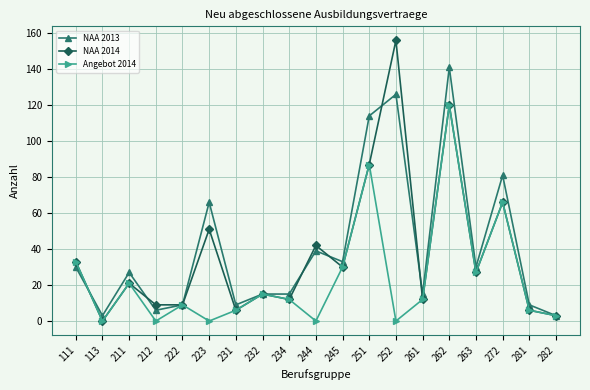

Where is the first local maximum for NAA 2013?

211